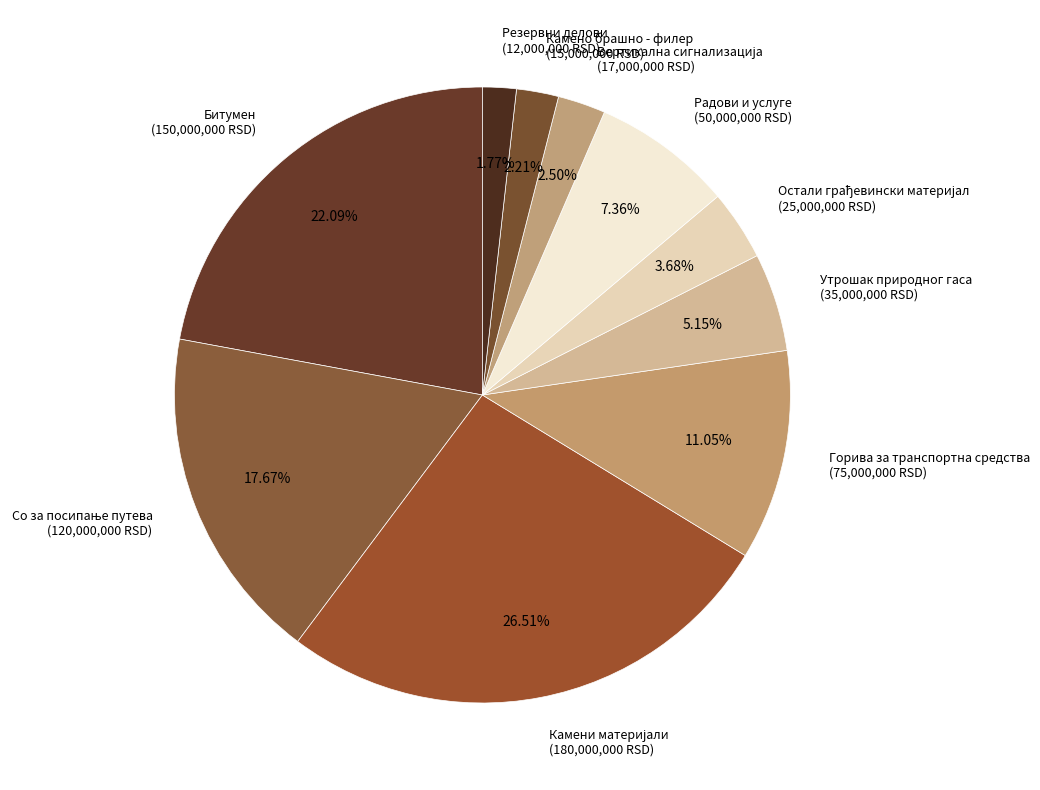

How many slices are in this pie chart?

10